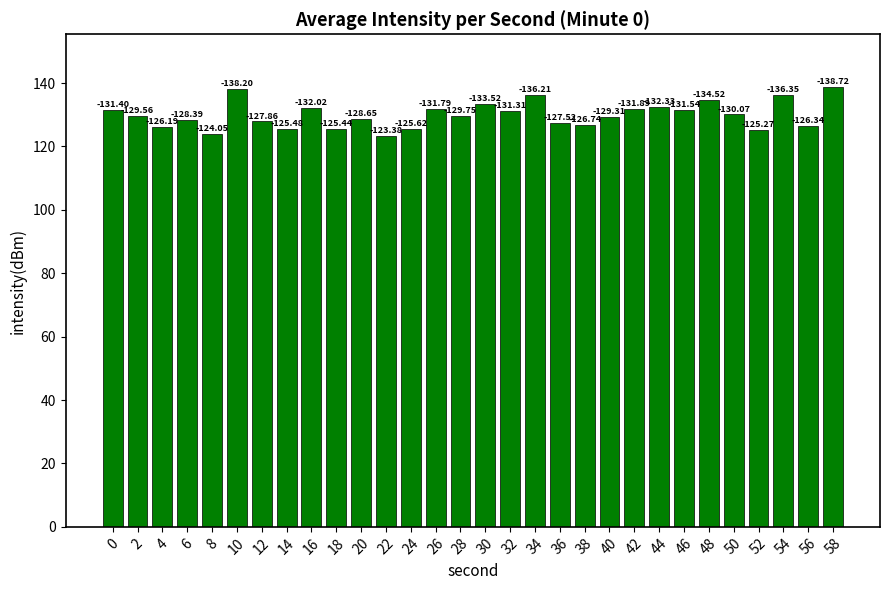

How many bars are there in total?

30